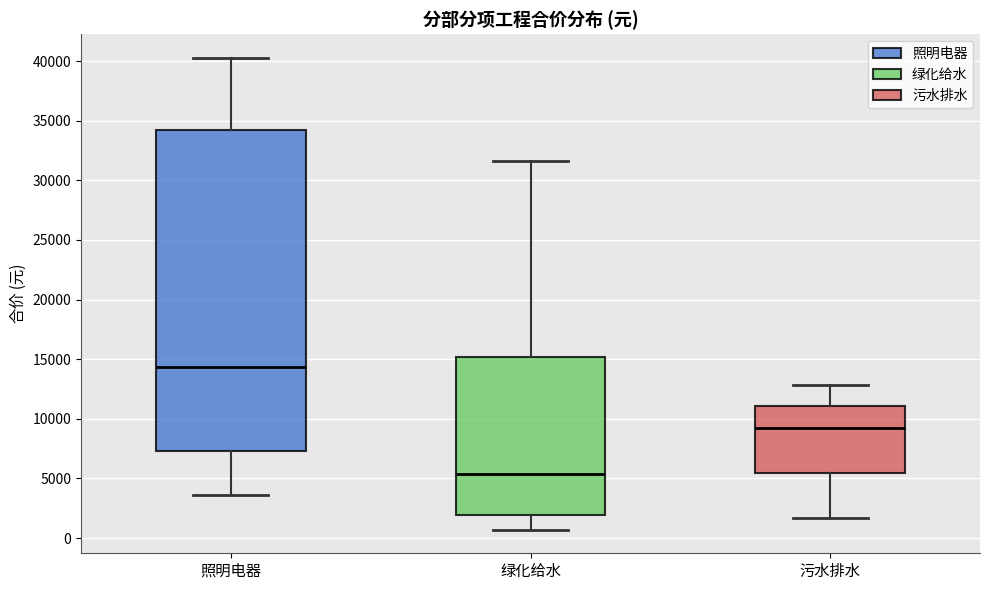

Reading left to right, transcribe this box plot: for each box, give where its median line is, the range the box spans, and where its two whiskers end, as read against the y-axis. The values are not printed on the chart, so give them approximately, as read against the axis.

照明电器: median 14500, box 7500 to 34000, whiskers 3500 to 40500
绿化给水: median 5500, box 2000 to 15000, whiskers 500 to 31500
污水排水: median 9500, box 5500 to 11000, whiskers 1500 to 13000